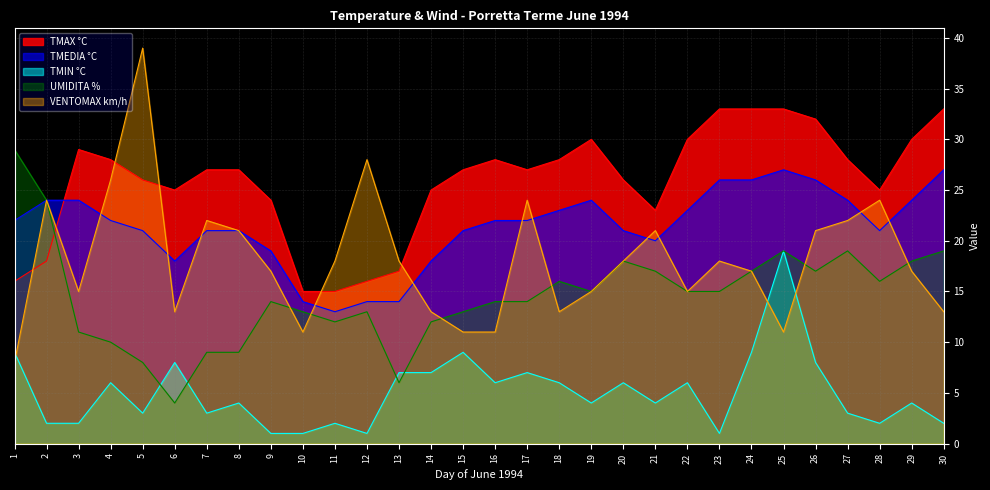

At 25, list the series in order from smallest to largest.

VENTOMAX km/h, TMIN °C, UMIDITA %, TMEDIA °C, TMAX °C